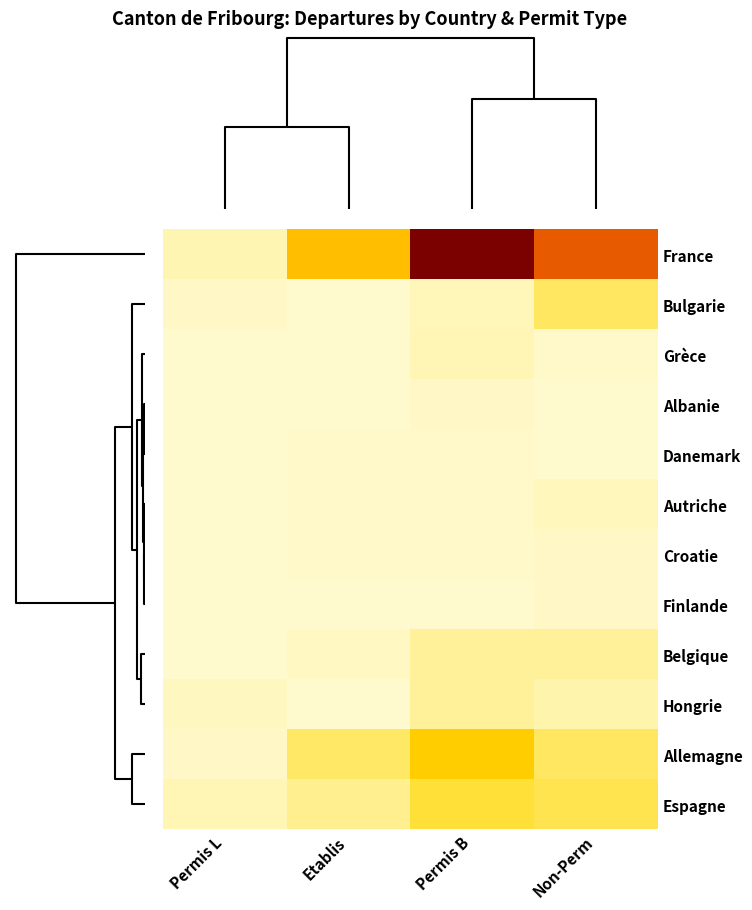

Reading right to left, transcribe all the data shown in this chart.

France: Non-Perm=263	Permis B=427	Etablis=141	Permis L=15
Bulgarie: Non-Perm=56	Permis B=11	Etablis=0	Permis L=4
Grèce: Non-Perm=3	Permis B=12	Etablis=0	Permis L=0
Albanie: Non-Perm=0	Permis B=4	Etablis=0	Permis L=0
Danemark: Non-Perm=0	Permis B=2	Etablis=3	Permis L=0
Autriche: Non-Perm=9	Permis B=2	Etablis=2	Permis L=0
Croatie: Non-Perm=5	Permis B=3	Etablis=2	Permis L=0
Finlande: Non-Perm=4	Permis B=1	Etablis=1	Permis L=0
Belgique: Non-Perm=27	Permis B=27	Etablis=6	Permis L=1
Hongrie: Non-Perm=17	Permis B=28	Etablis=0	Permis L=8
Allemagne: Non-Perm=56	Permis B=121	Etablis=55	Permis L=5
Espagne: Non-Perm=66	Permis B=77	Etablis=33	Permis L=13